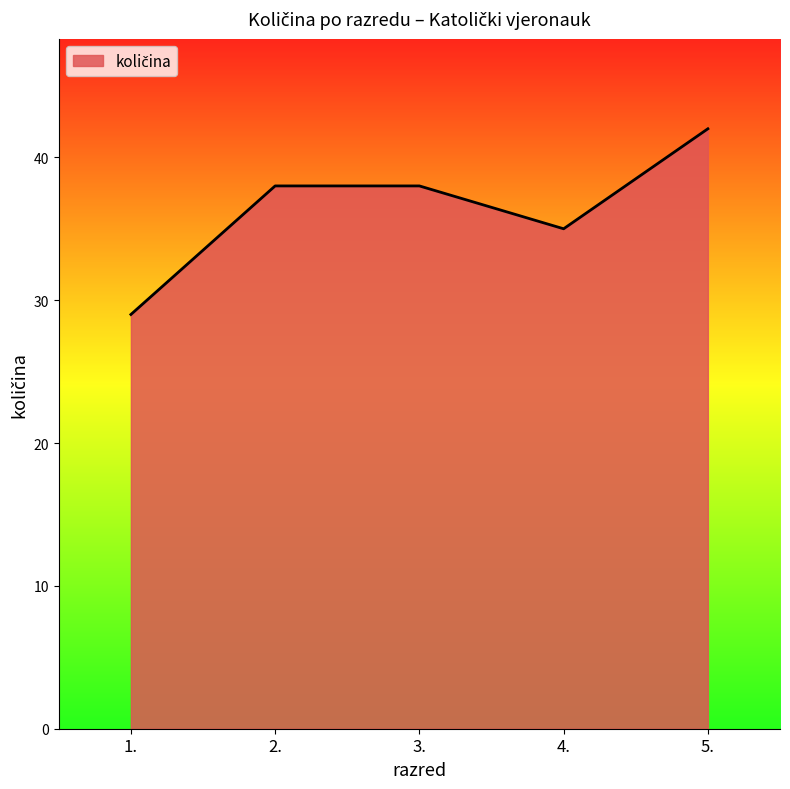

How many values are below 38?

2